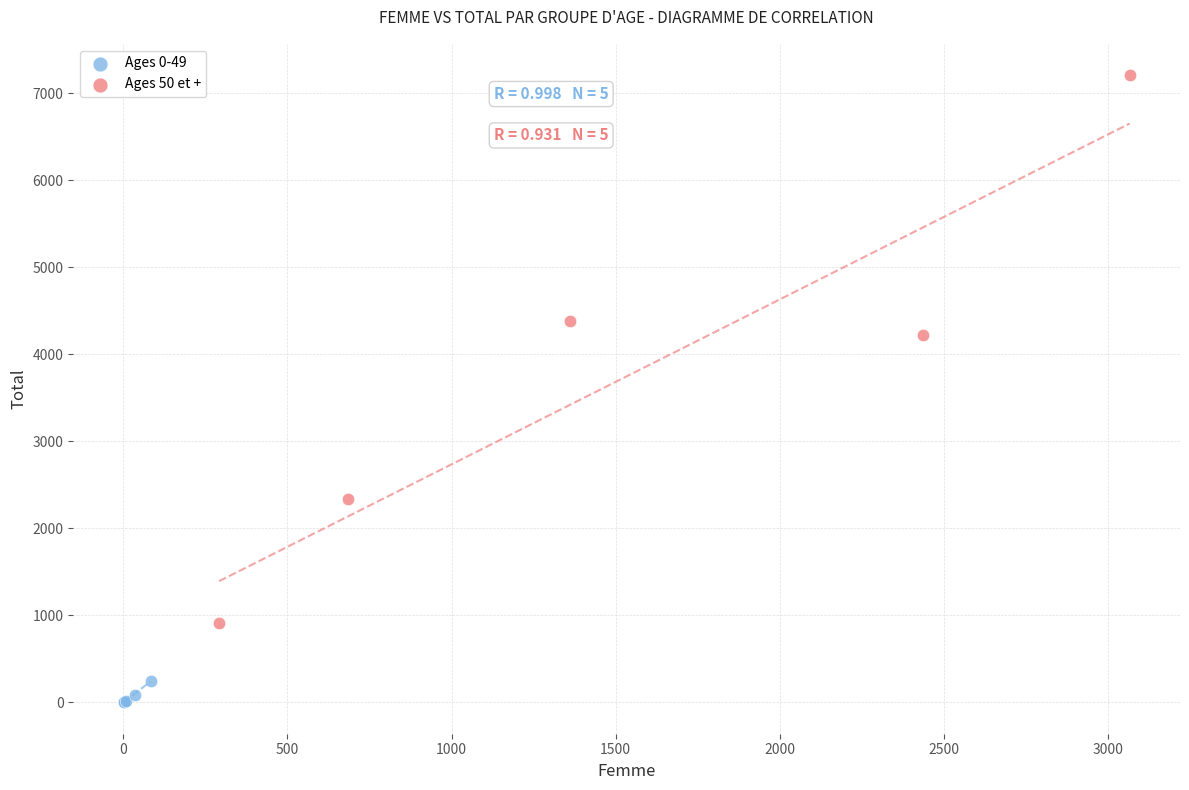

Which series has the largest Y range (max minus min)?

Ages 50 et +